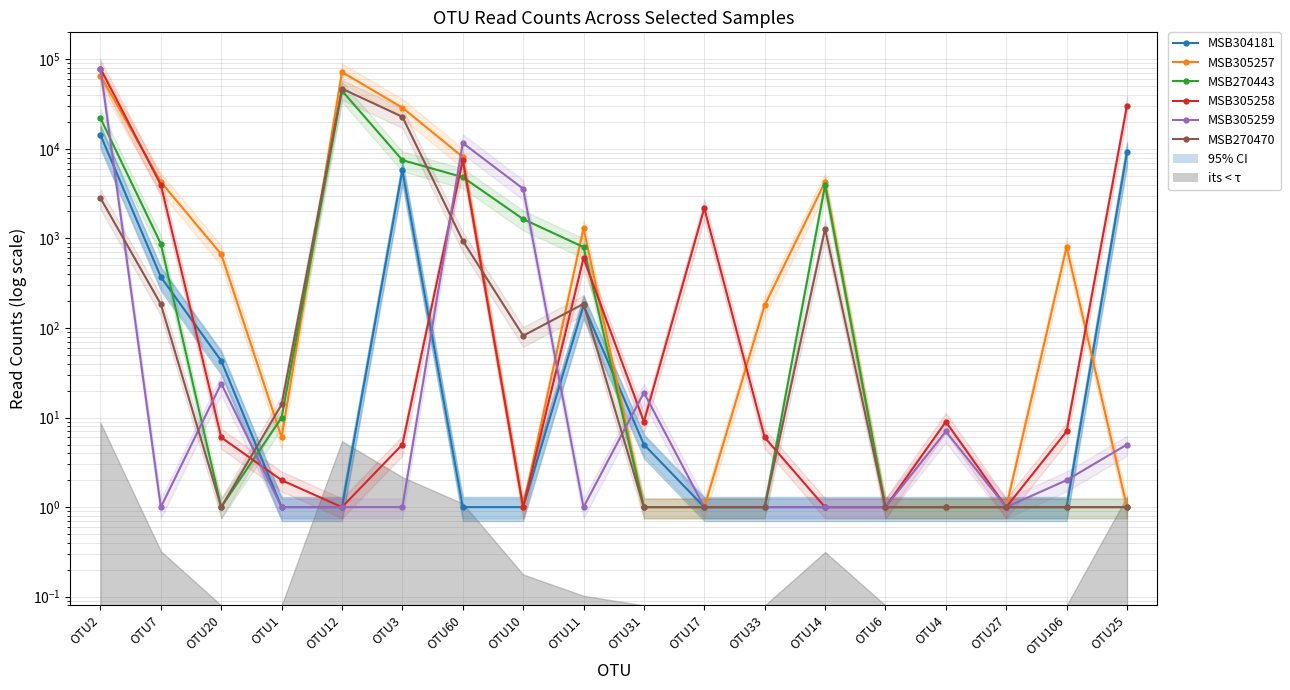

How many values in the MSB270443 series exceed 10?

8